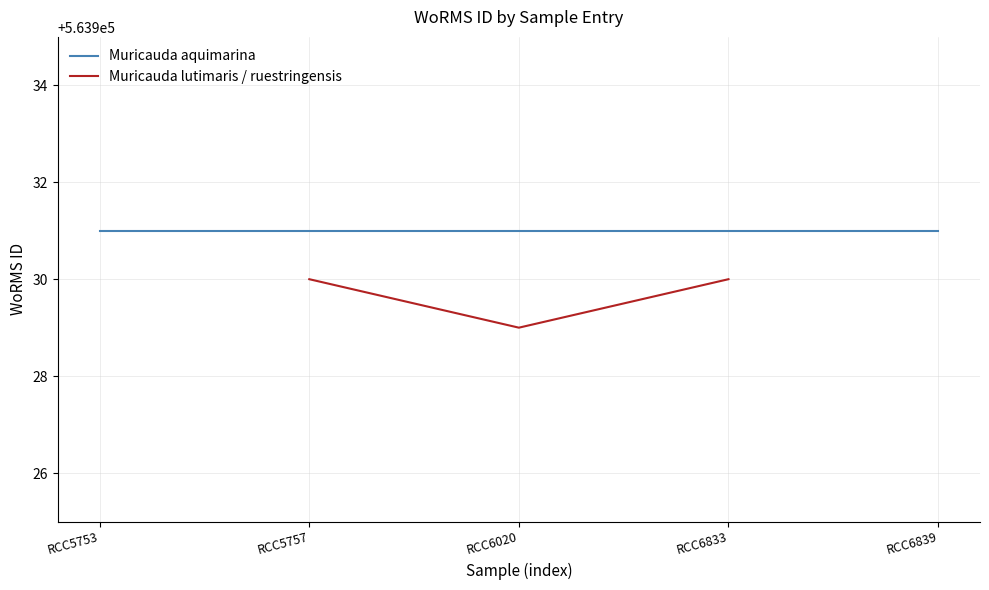

Does the chart have visible grid lines?

Yes